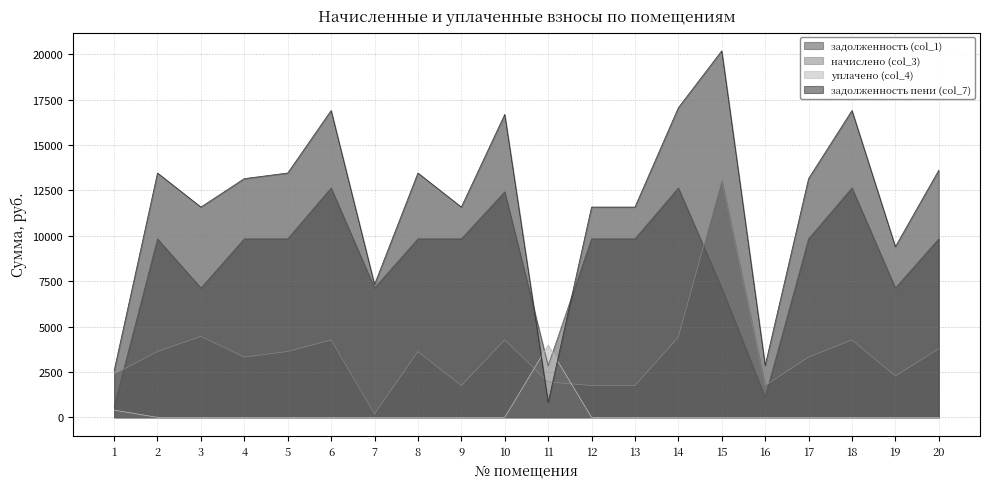

What is the value of the начислено (col_3) point at the 5th from the left?

3625.9